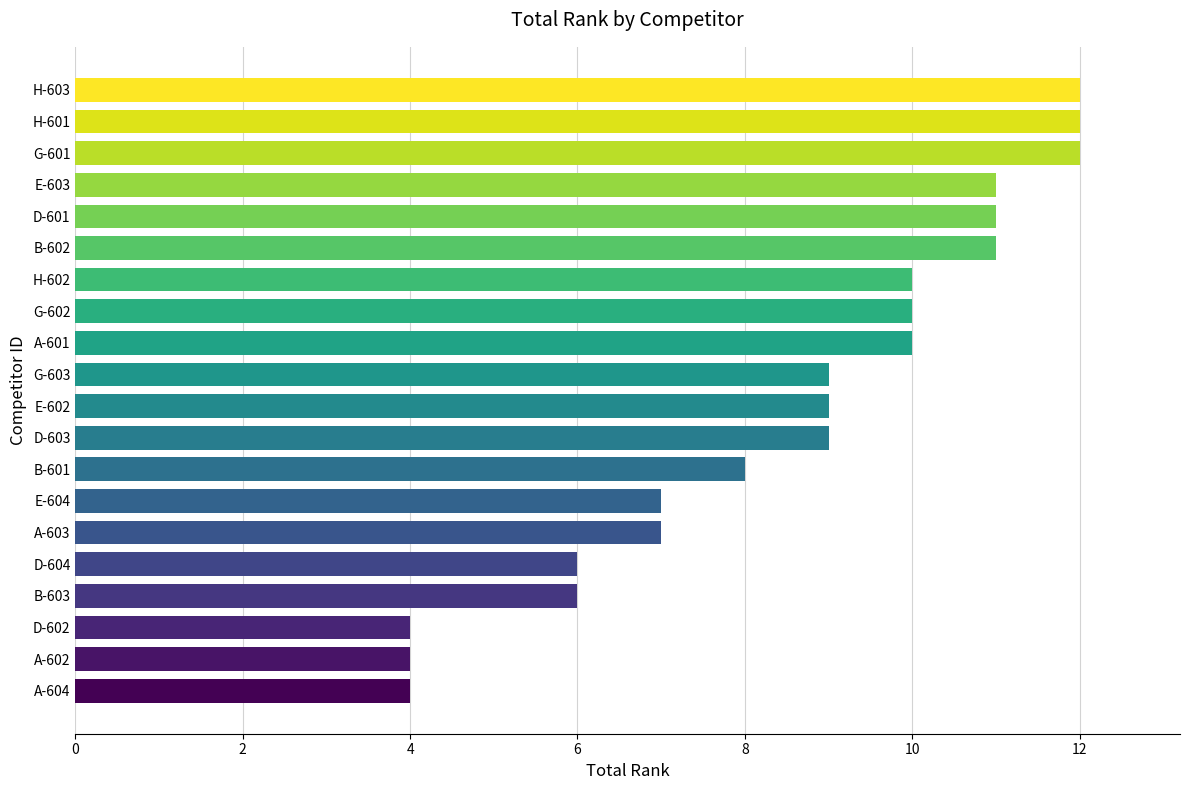

Is it true that the value at B-601 is 8?

True